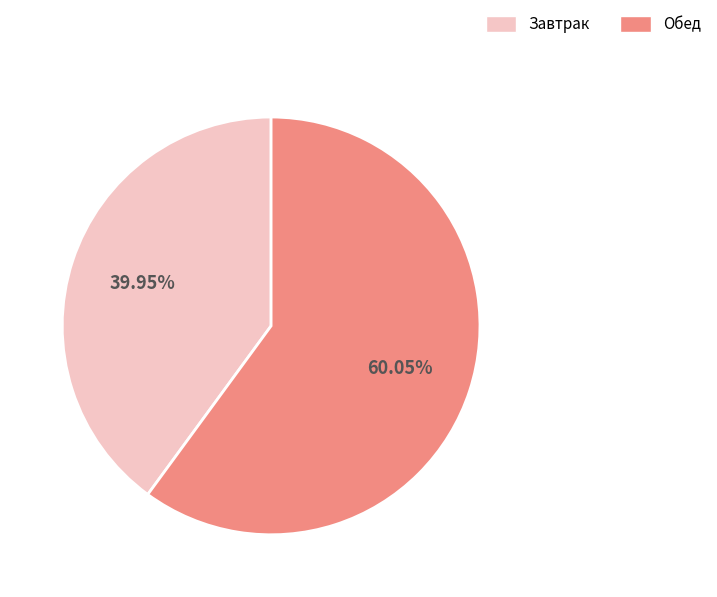

What is the ratio of the value at Завтрак to the value at Обед?

0.7